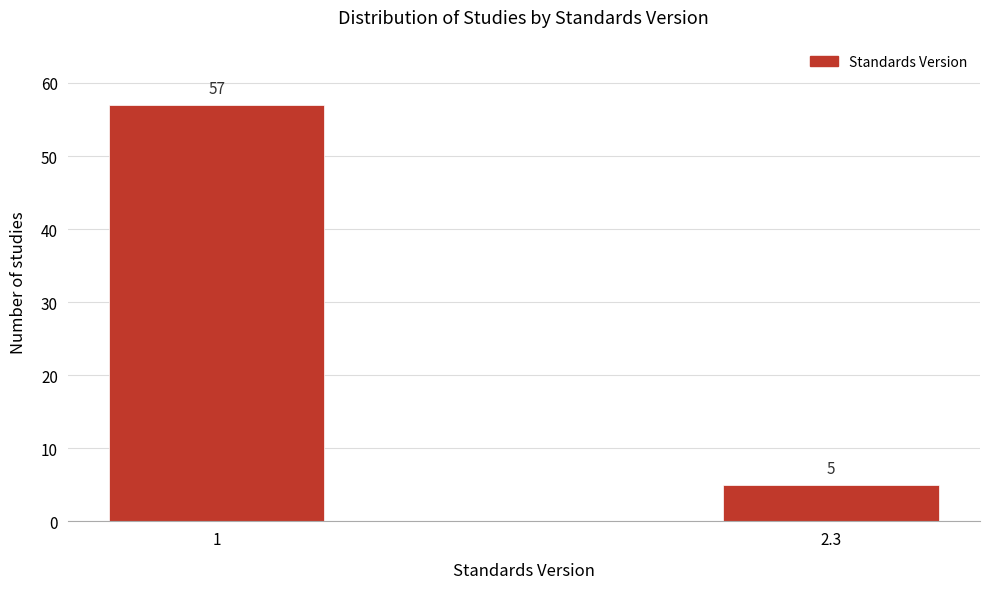

Reading right to left, what are all the values shown in this chart?

5	57